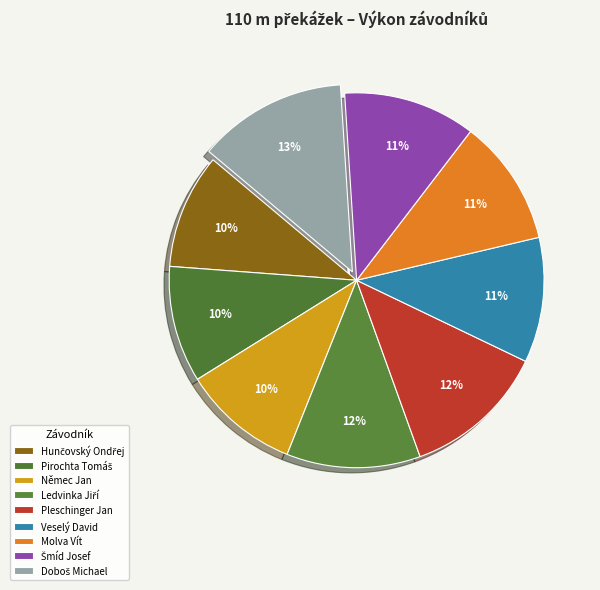

How many slices are in this pie chart?

9